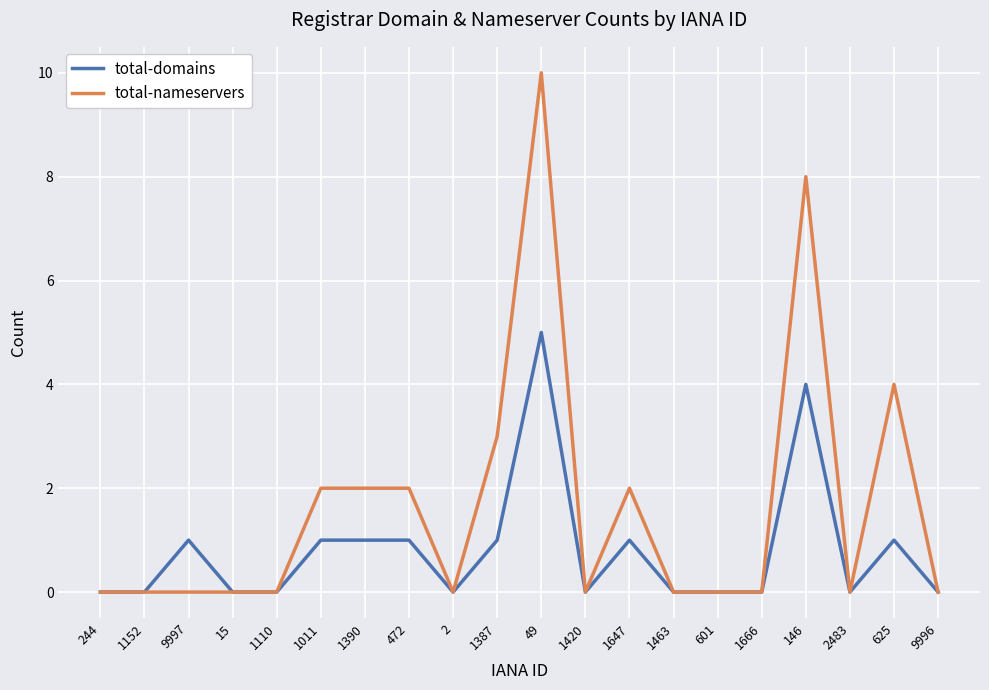

What position from the right is 472?

13